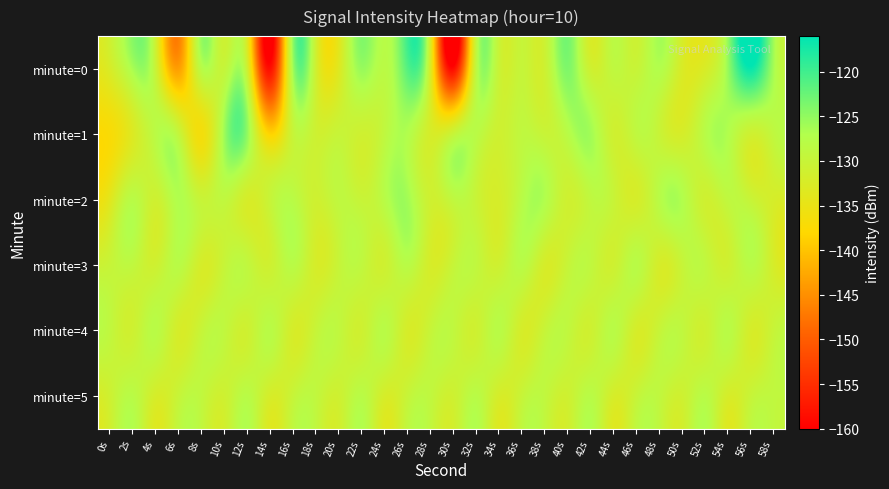

What is the maximum value shown in the chart?

-116.6